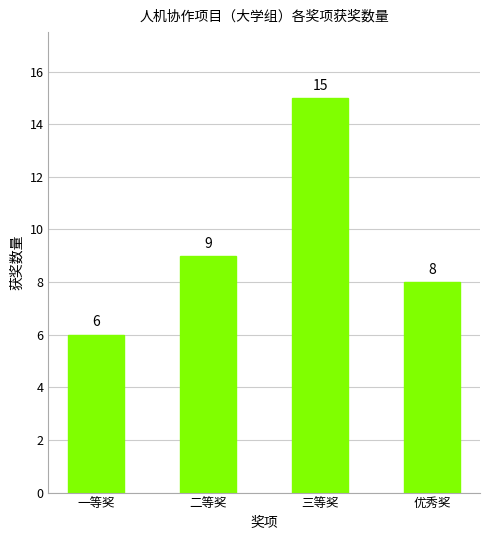

Rank the categories by value from highest to lowest.

三等奖, 二等奖, 优秀奖, 一等奖